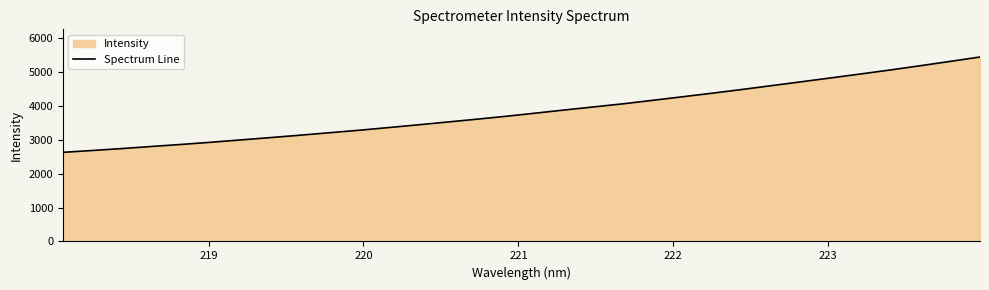

What is the minimum value shown in the chart?

2629.0